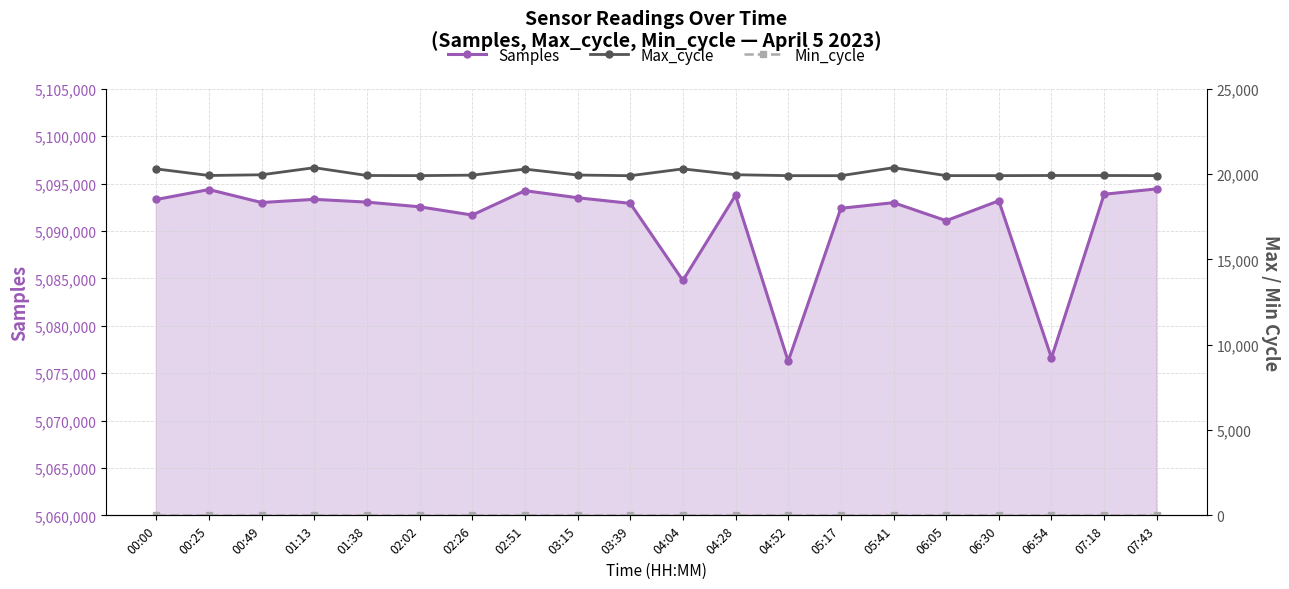

What is the difference between the Max_cycle values at 00:49 and 07:43?

50